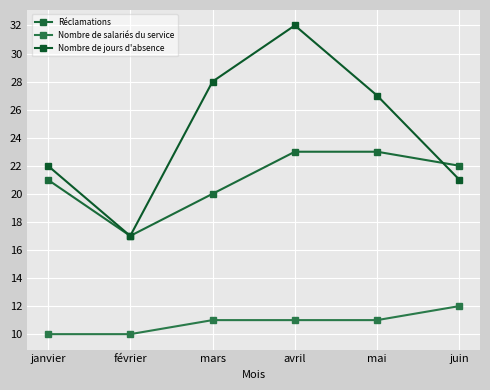

True or false: Réclamations and Nombre de salariés du service intersect in this chart.

False